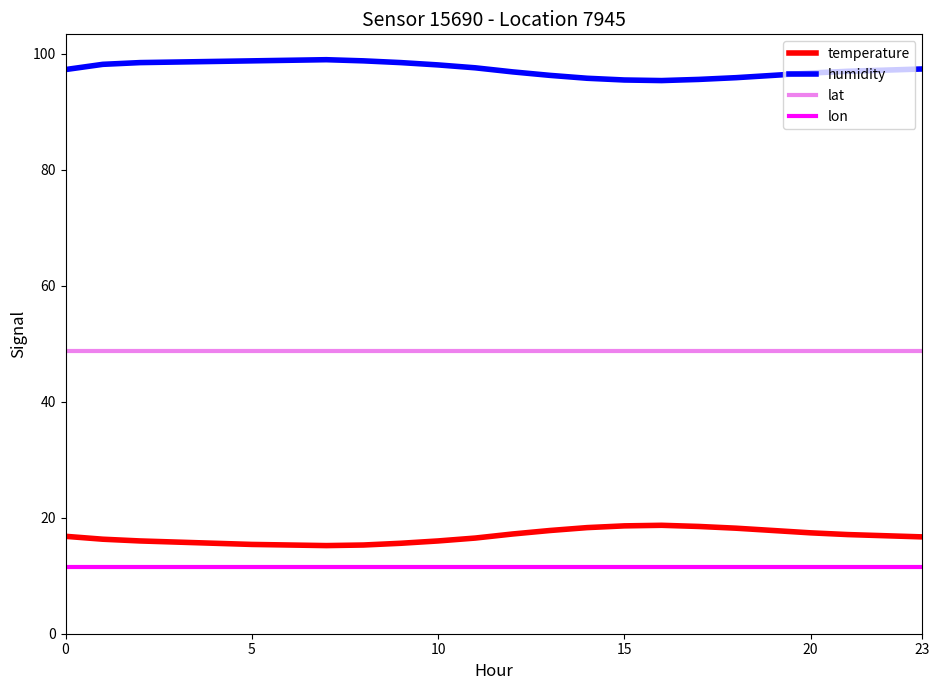

True or false: humidity and temperature intersect in this chart.

False